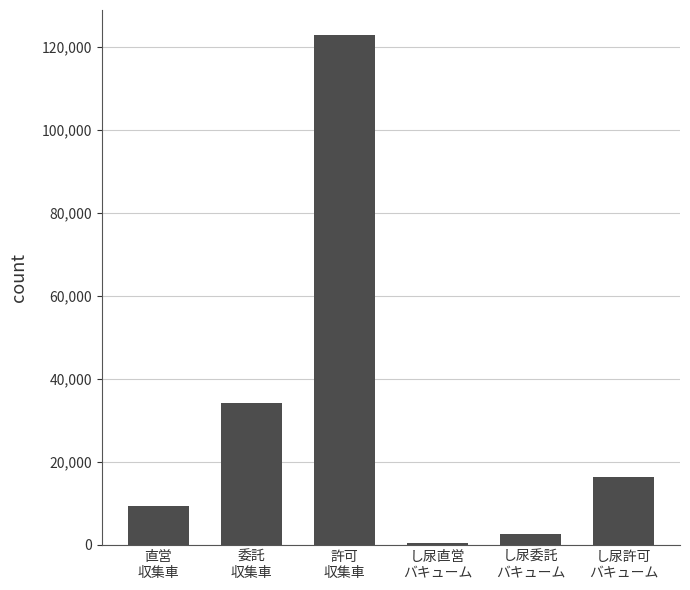

Between し尿直営
バキューム and 直営
収集車, which is larger?

直営
収集車